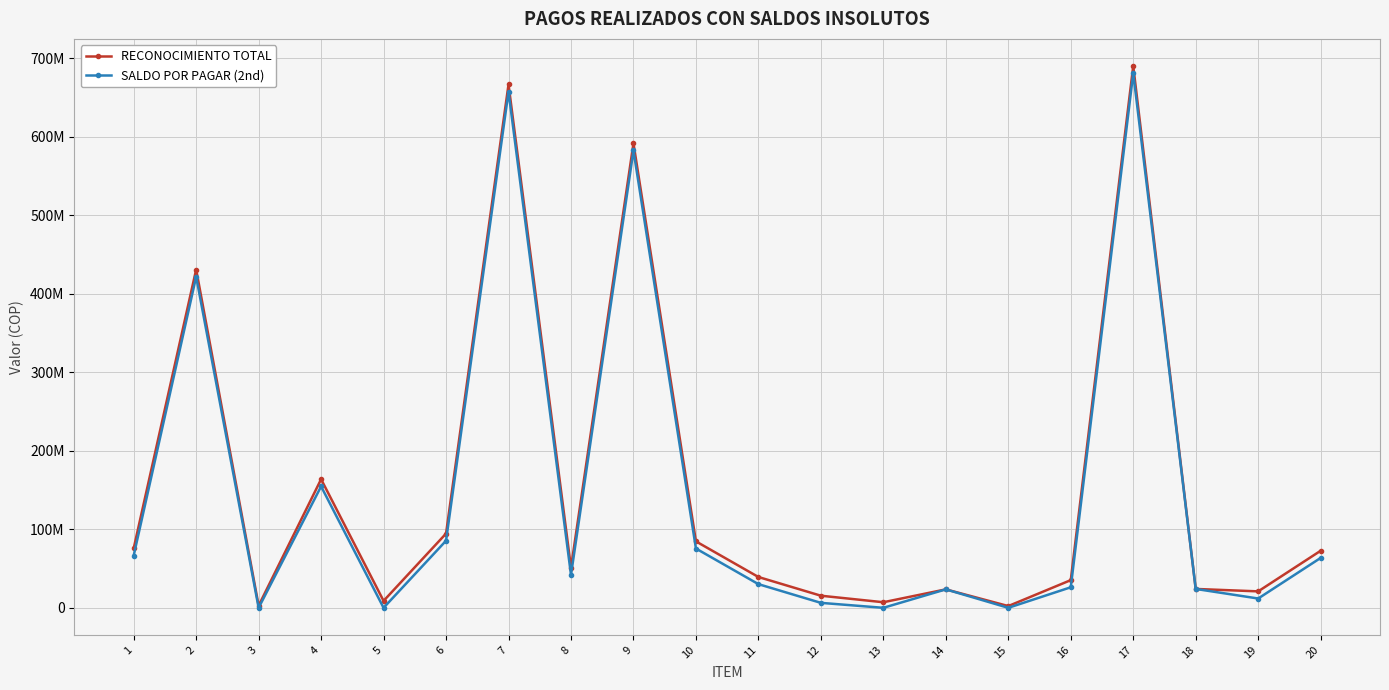

What are all the series names shown in the legend?

RECONOCIMIENTO TOTAL, SALDO POR PAGAR (2nd)